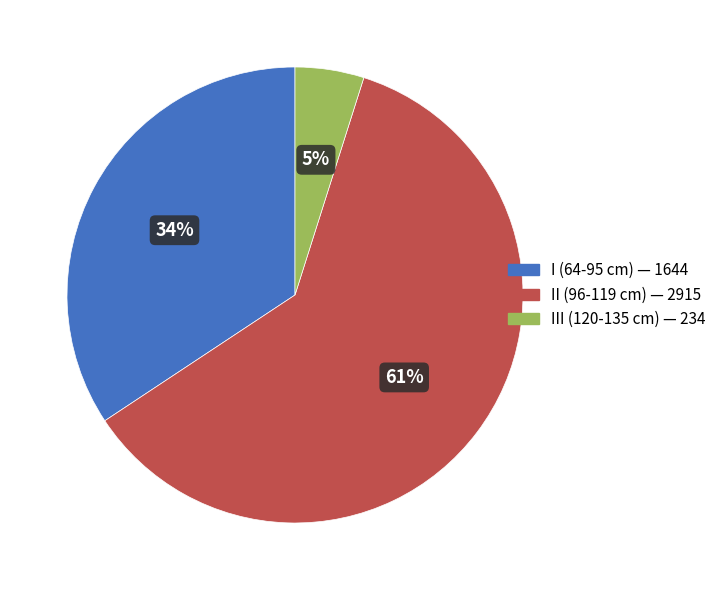

Do I (64-95 cm) and II (96-119 cm) together represent more than half of the pie?

Yes